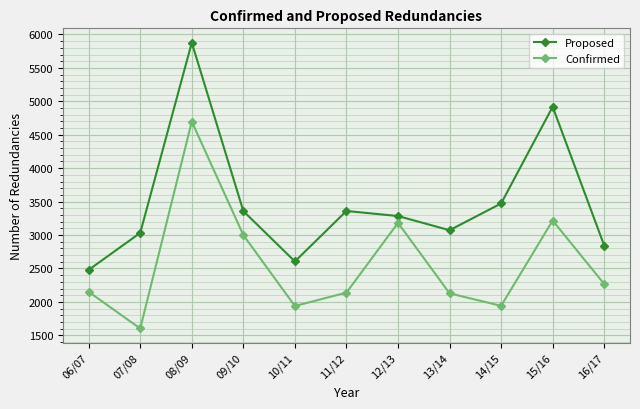

Where does the Proposed series first go above 3284?

08/09